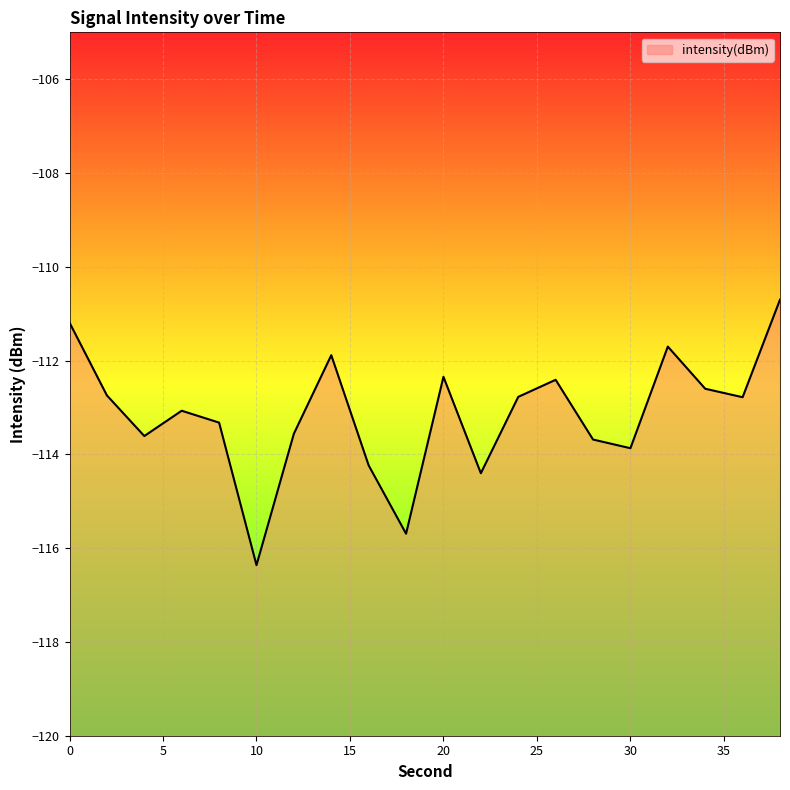

Rank the categories by value from highest to lowest.

38, 0, 32, 14, 20, 26, 34, 2, 24, 36, 6, 8, 12, 4, 28, 30, 16, 22, 18, 10